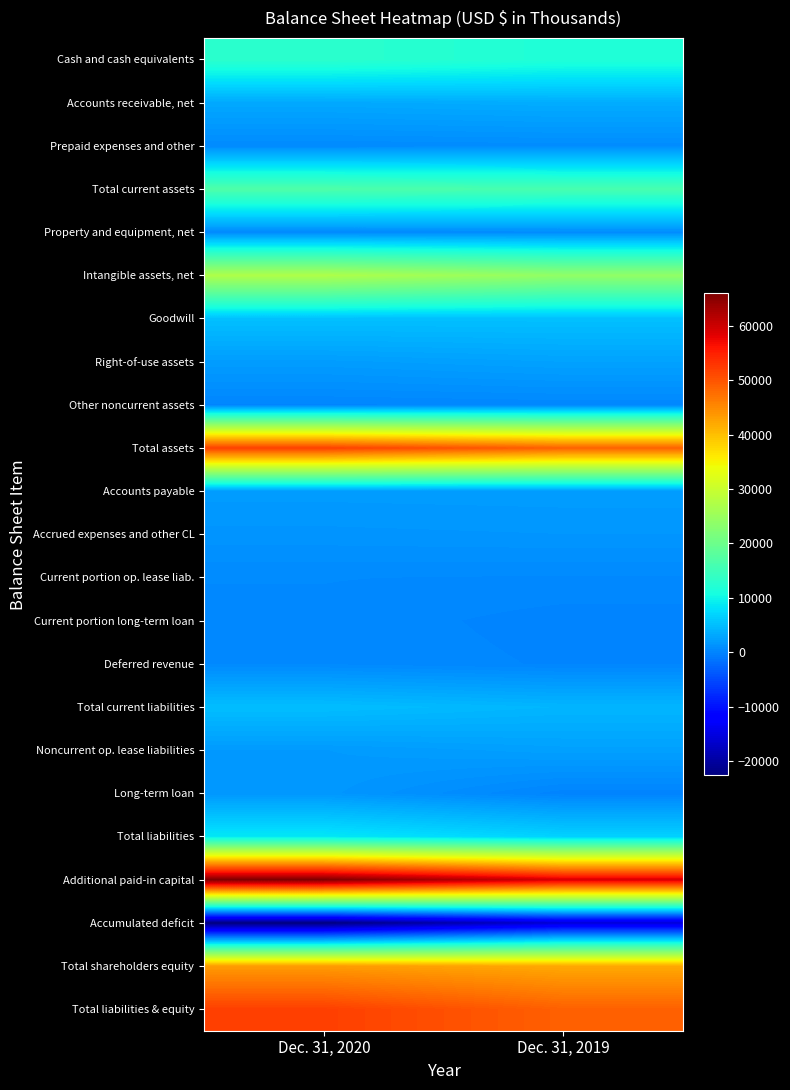

List the series in order of their peak value, lowest first.

Accumulated deficit, Other noncurrent assets, Current portion long-term loan, Deferred revenue, Current portion op. lease liab., Property and equipment, net, Prepaid expenses and other, Accrued expenses and other CL, Long-term loan, Accounts payable, Noncurrent op. lease liabilities, Right-of-use assets, Accounts receivable, net, Total current liabilities, Goodwill, Total liabilities, Cash and cash equivalents, Total current assets, Intangible assets, net, Total shareholders equity, Total assets, Total liabilities & equity, Additional paid-in capital